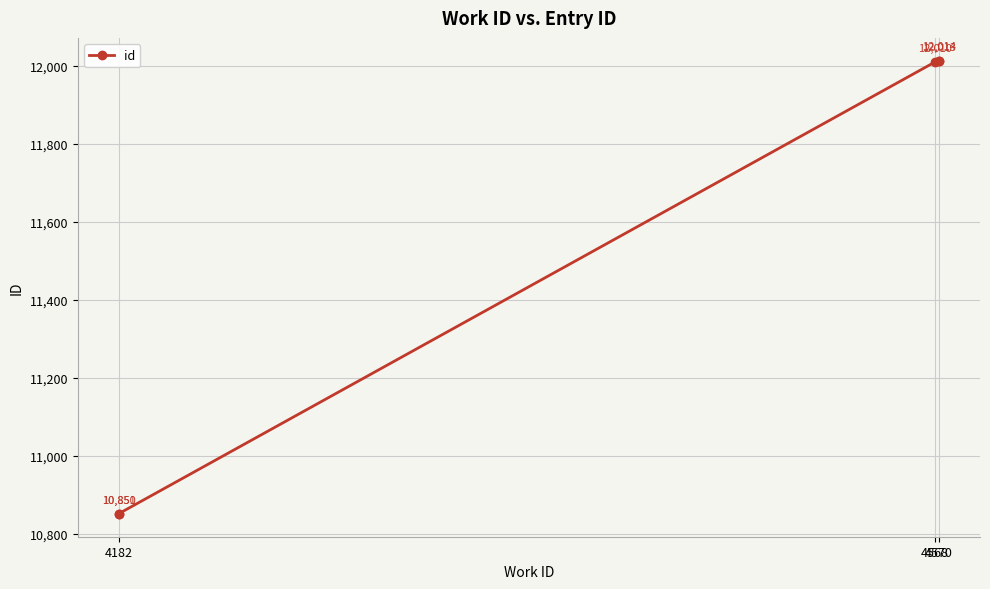

True or false: the data has more than 2 interior local peaks.

False